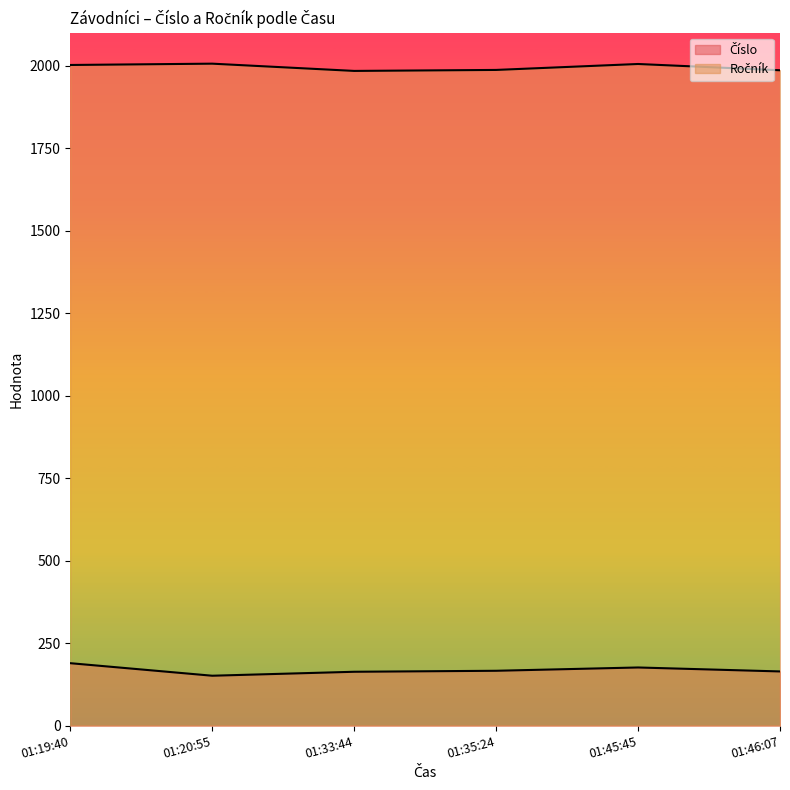

True or false: Číslo and Ročník cross at least once.

False